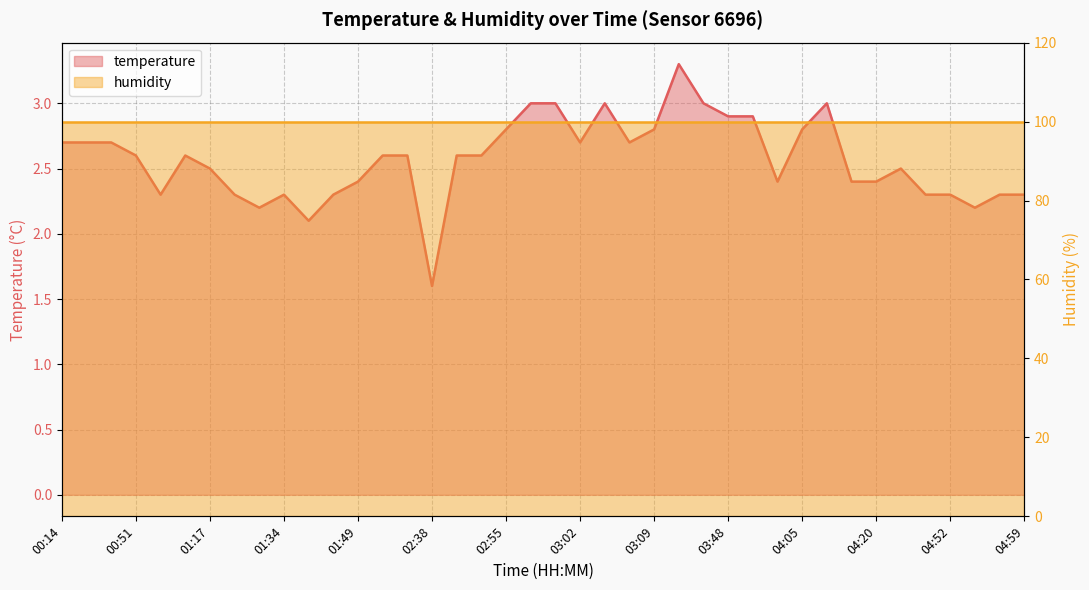

What is the difference between the values at 01:49 and 00:51?

0.2